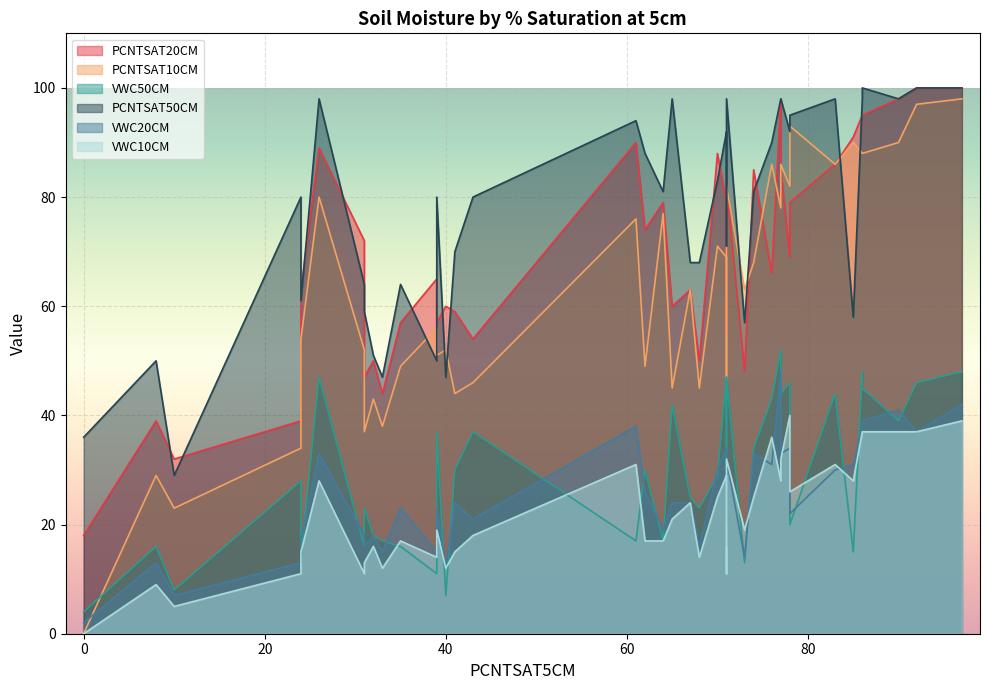

What is the label of the 34th point from the left?

26